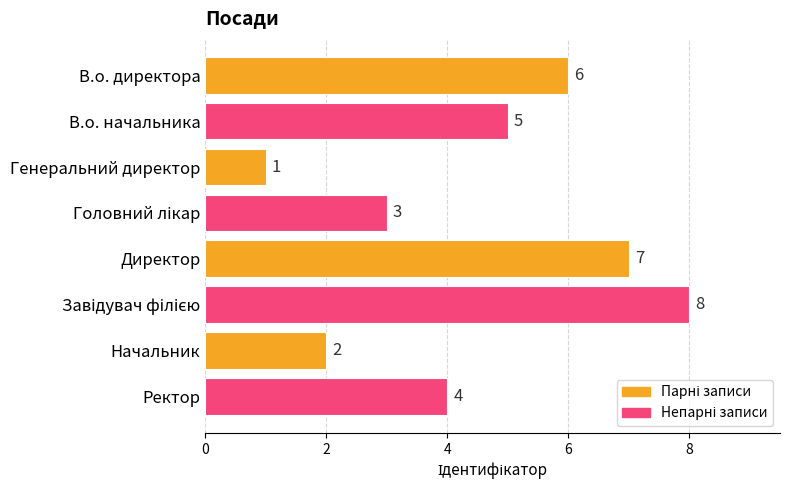

What is the label of the 8th bar from the top?

Ректор